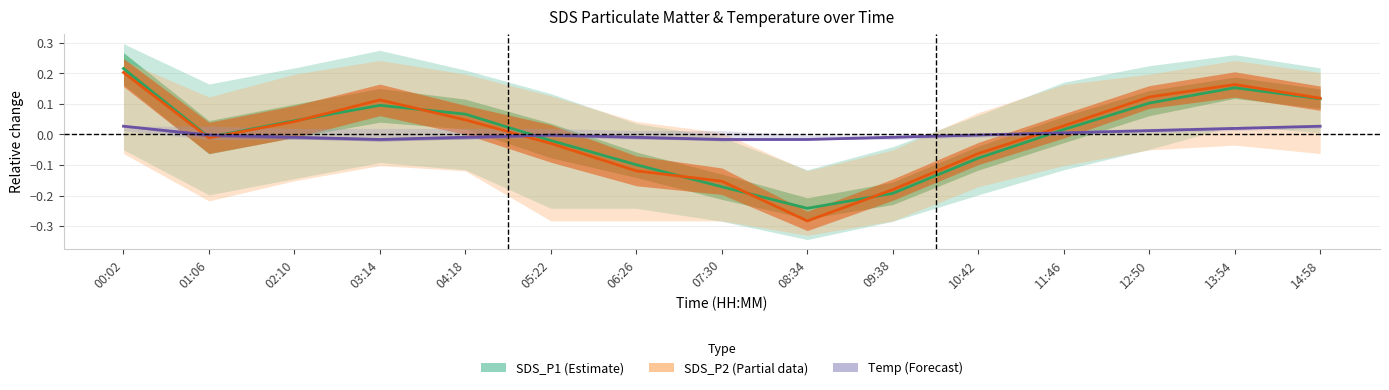

Between which two adjacent categories do SDS_P1 (Estimate) and Temp (Forecast) first intersect?

00:02 and 01:06